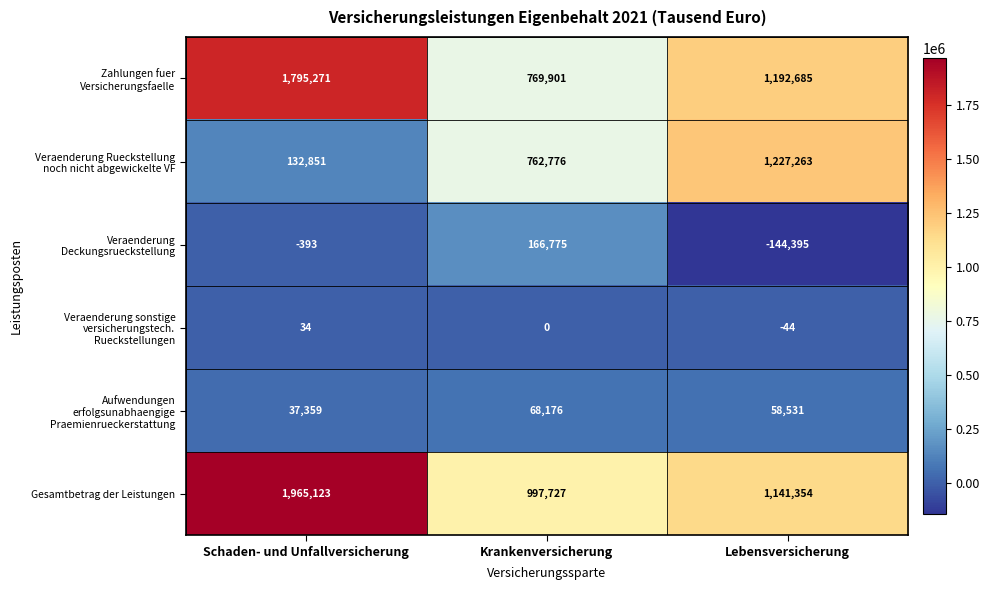

What is the spread (max minus min) of values at Schaden- und Unfallversicherung?

1965516